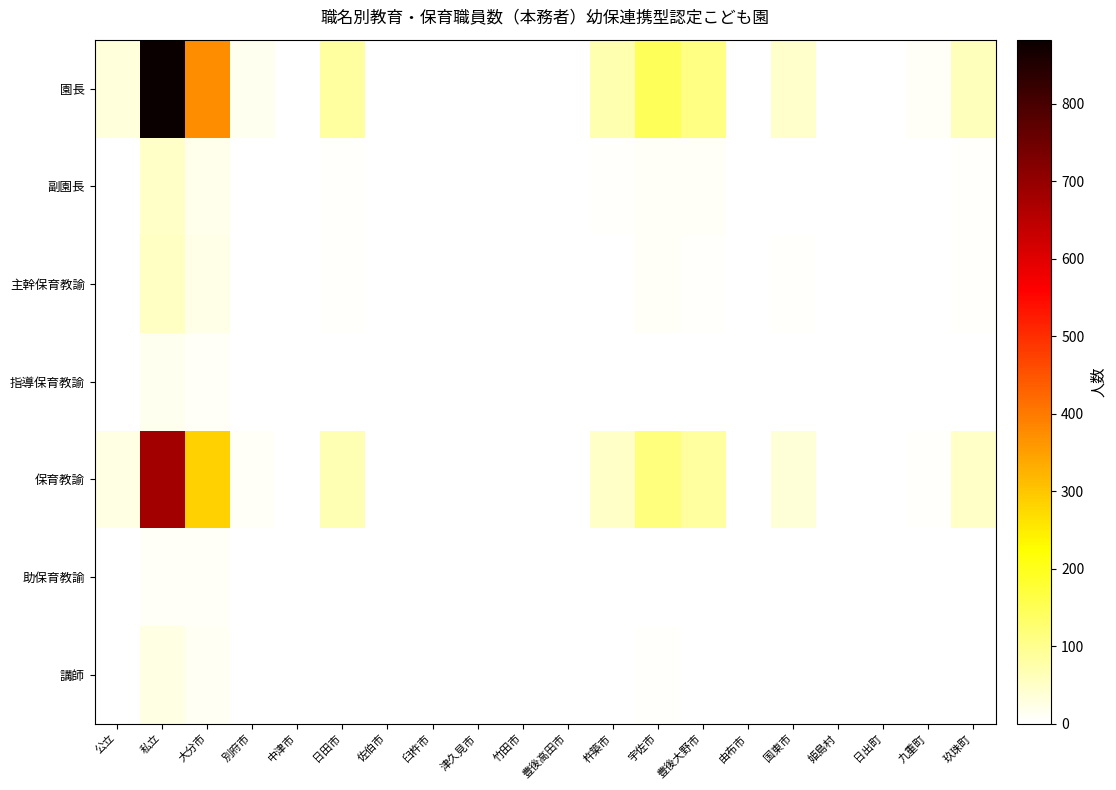

List the series in order of their peak value, lowest first.

助保育教諭, 指導保育教諭, 講師, 副園長, 主幹保育教諭, 保育教諭, 園長